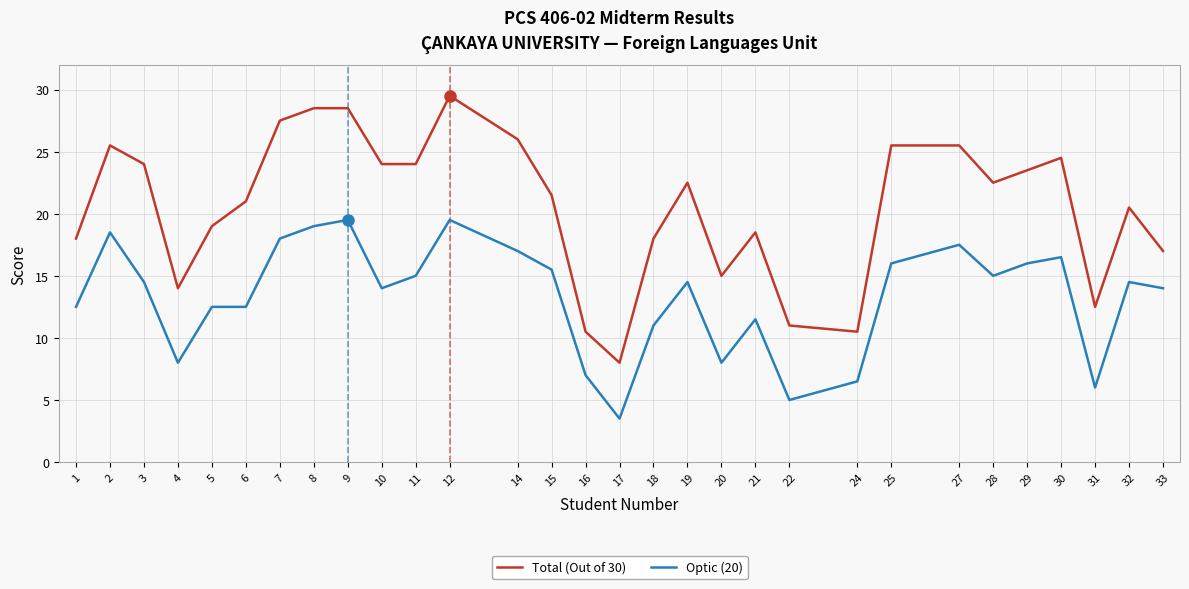

Which series has the largest range (max minus min)?

Total (Out of 30)